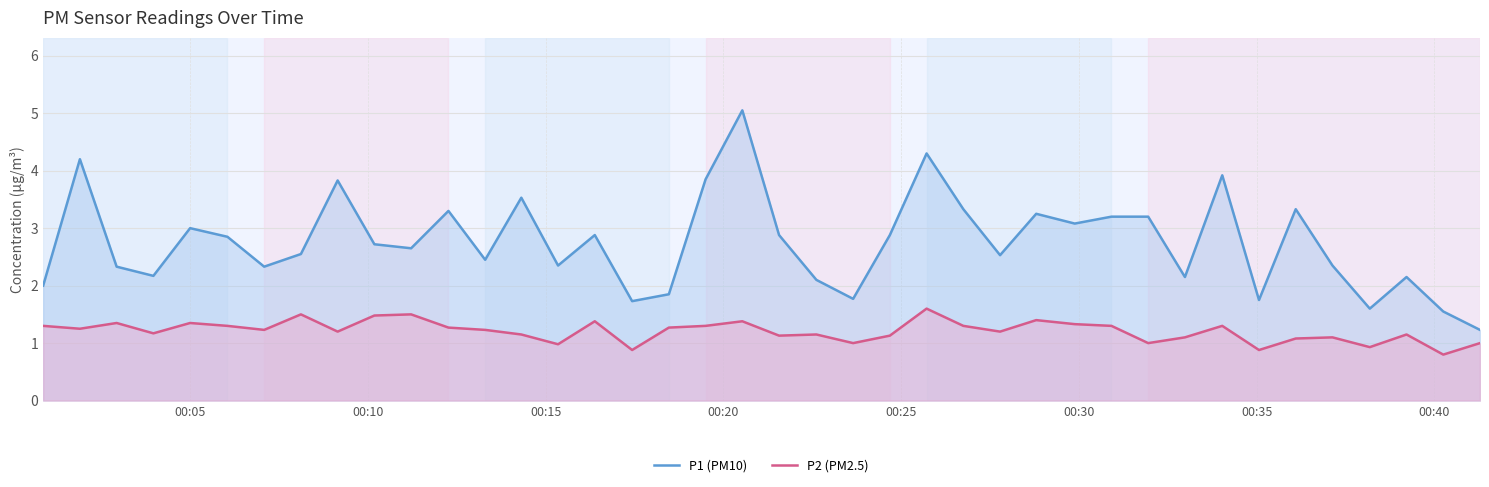

True or false: P2 (PM2.5) and P1 (PM10) cross at least once.

False